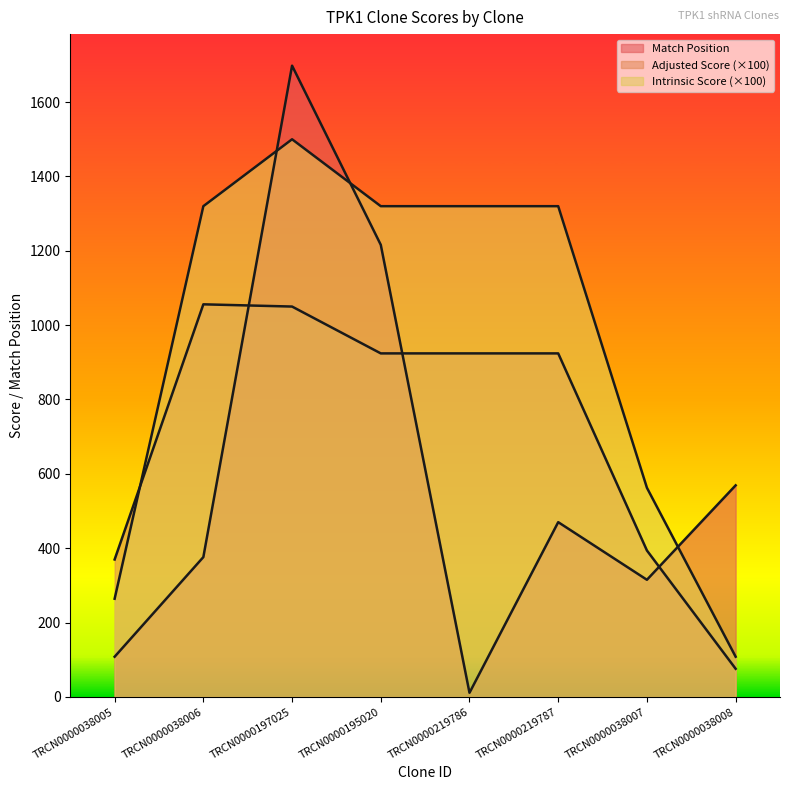

At which label is Match Position closest to 854?

TRCN0000038008